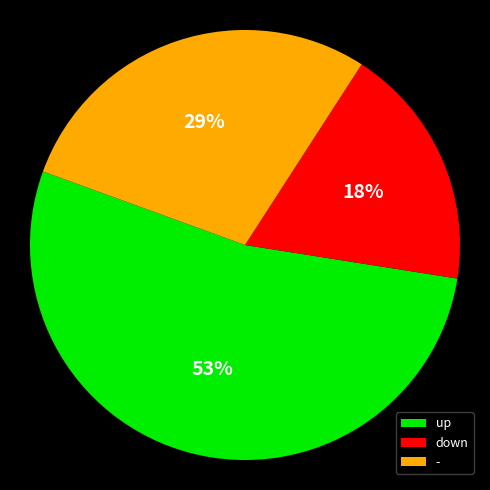

How many segments does this pie chart have?

3